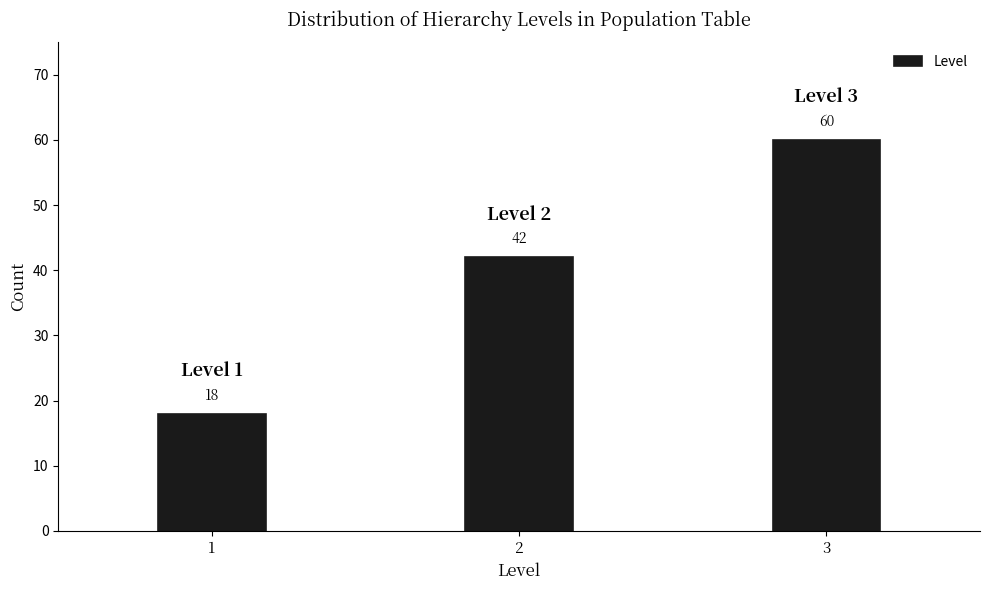

Reading left to right, extract all data points from this chart.

18	42	60